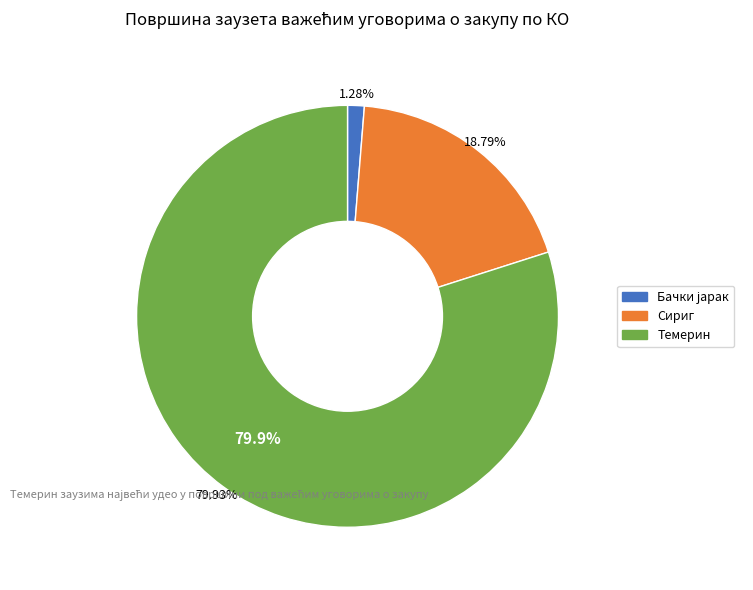

Is the sum of Темерин and Укупно greater than half?

Yes